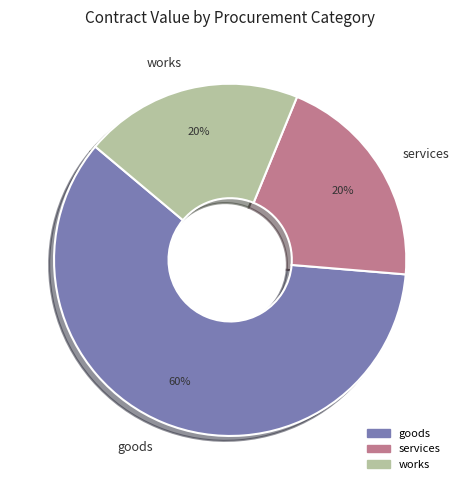

Which slice is the largest?

goods